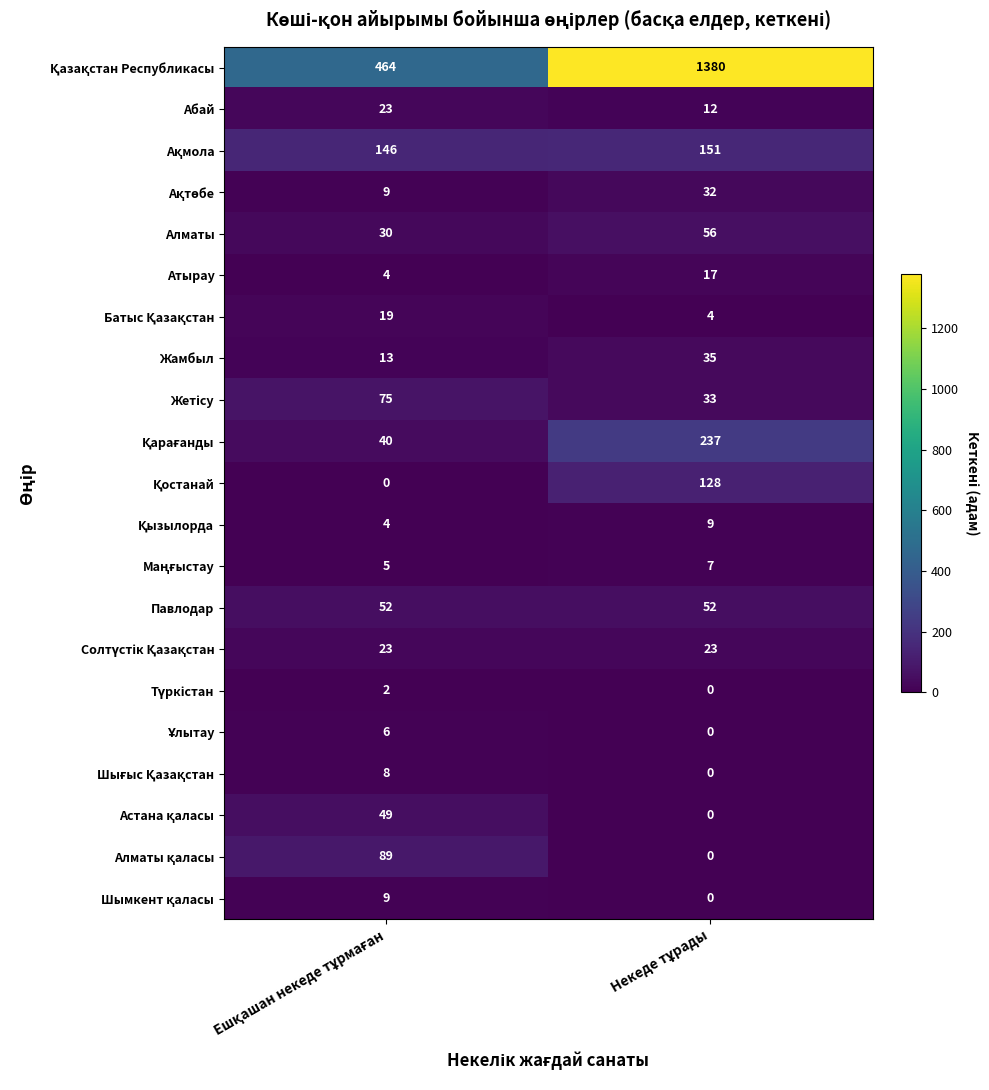

What is the maximum value shown in the chart?

1380